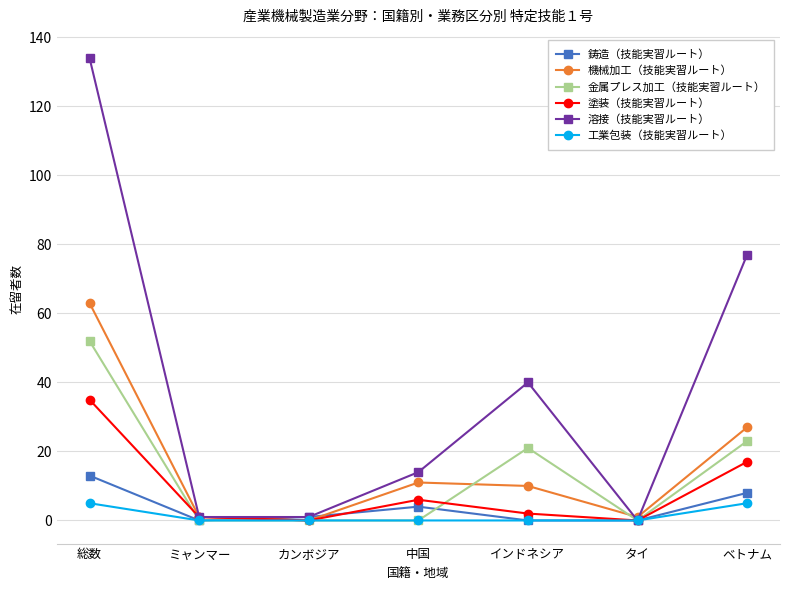

What position from the left is 総数?

1